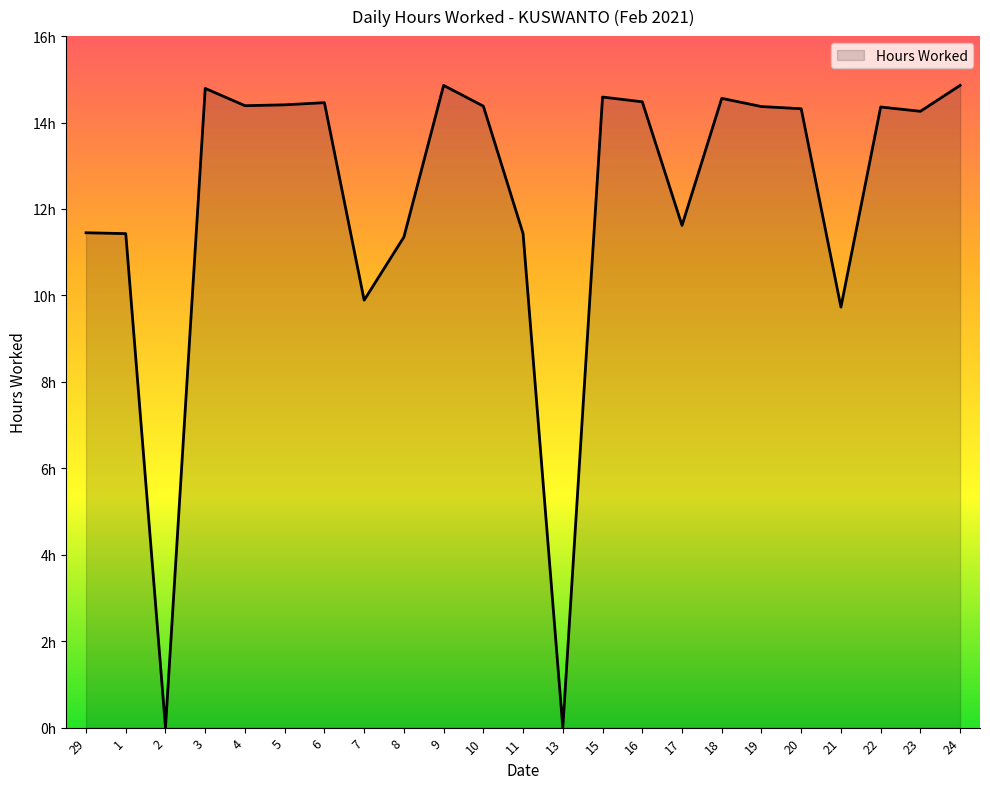

The value at 20 is 20.2. True or false?

False